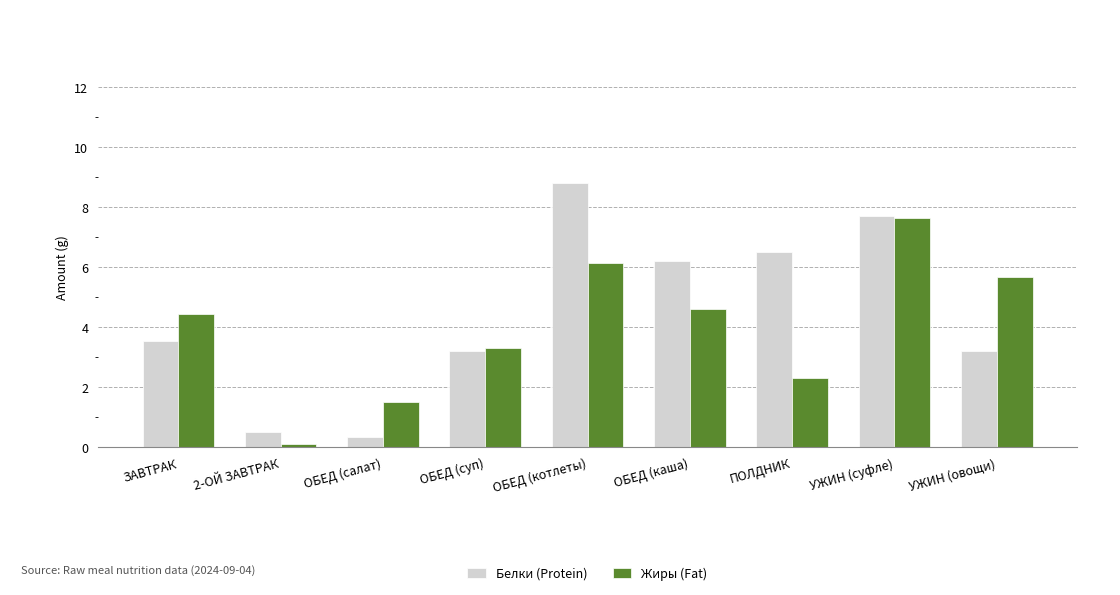

What is the label of the 8th bar from the left?

УЖИН (суфле)